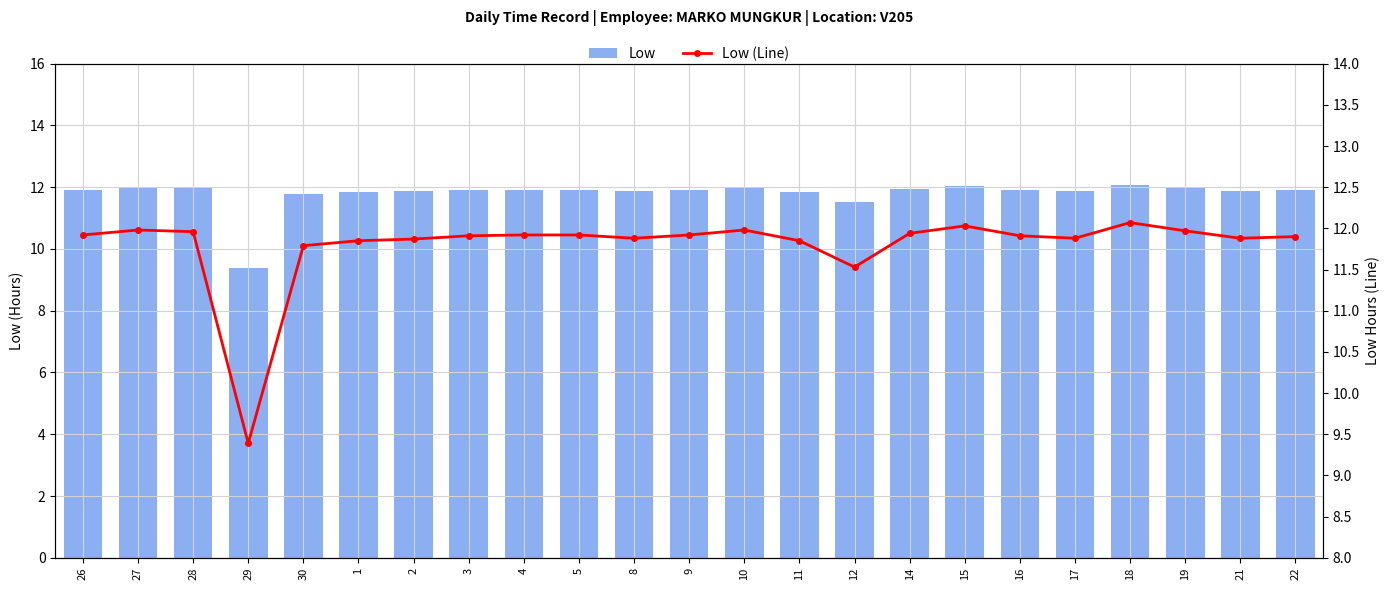

What is the value of the Low (Line) bar at the 9th from the left?

11.9